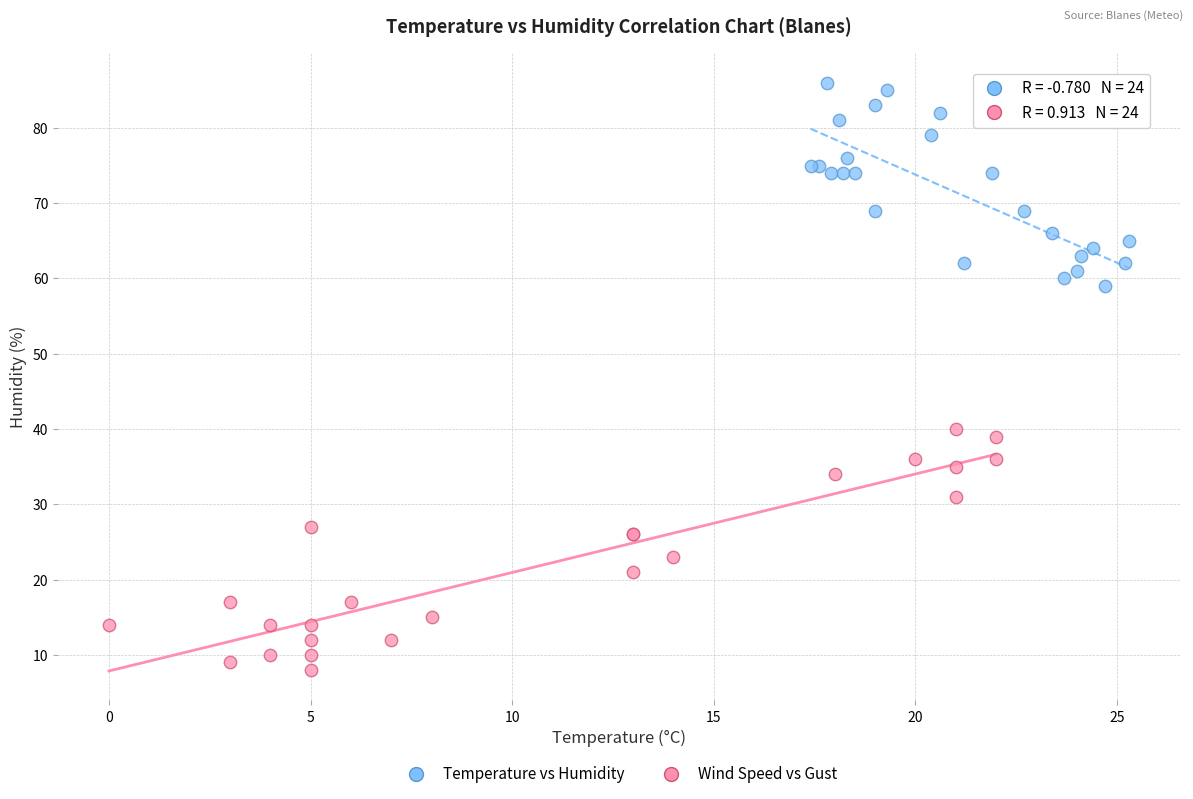

Which series contains the lowest Y value?

Wind Speed vs Gust